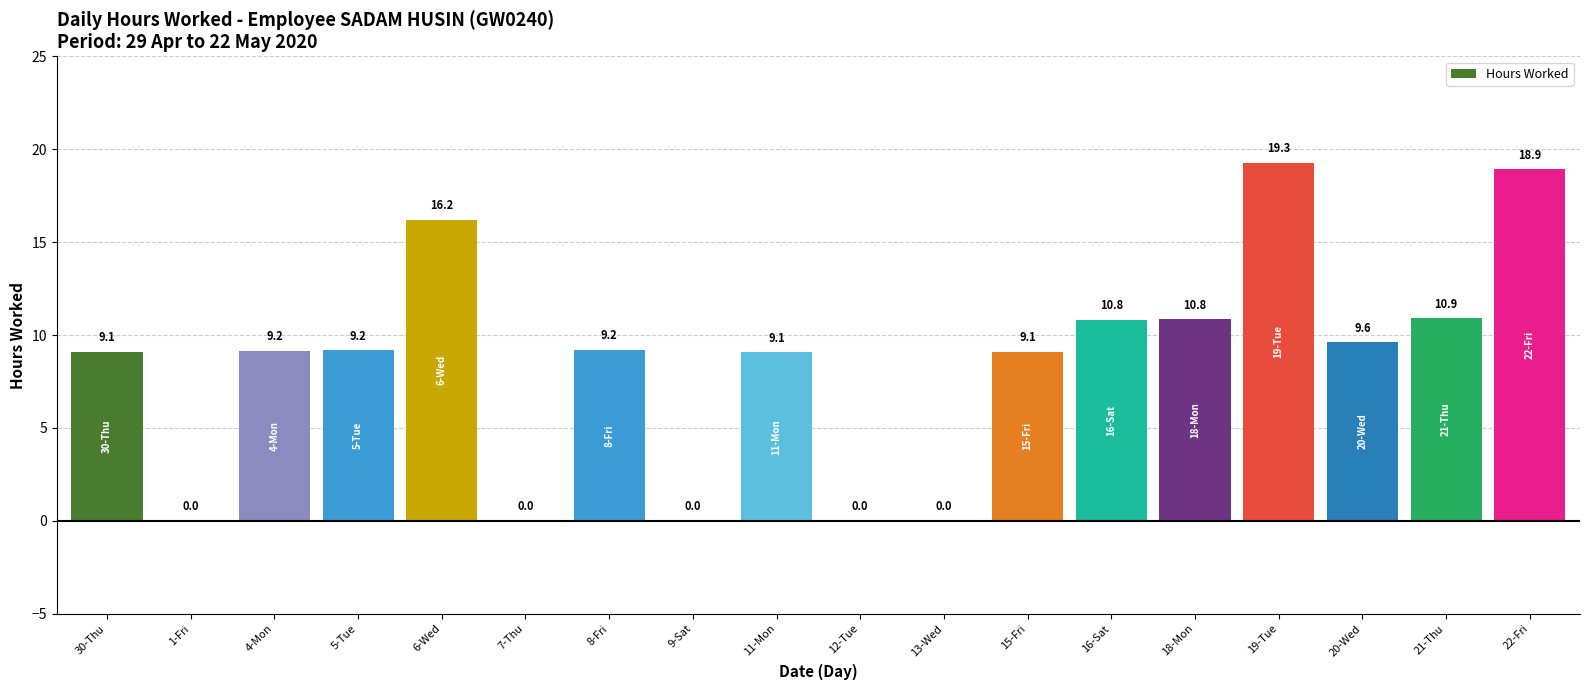

The value at 19-Tue is 19.3. True or false?

True